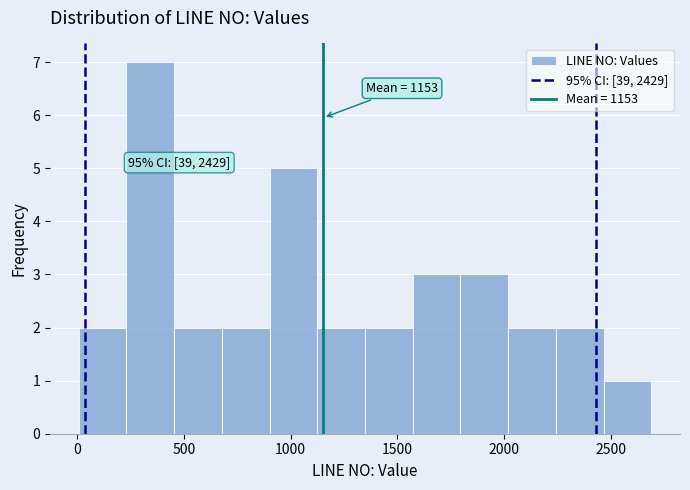

Which range on the x-axis has the tallest bar?

250 to 450